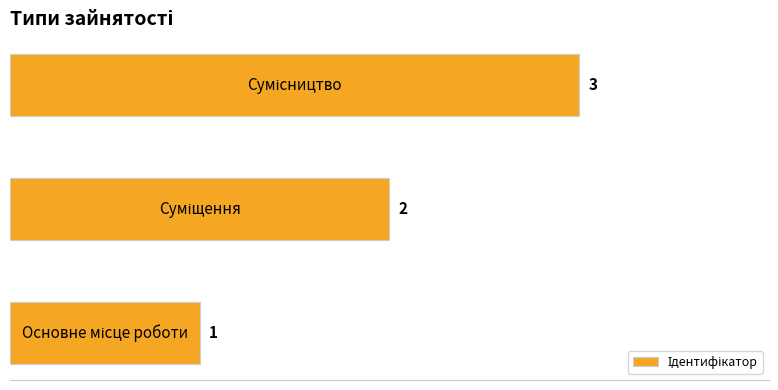

Are the bars horizontal?

Yes